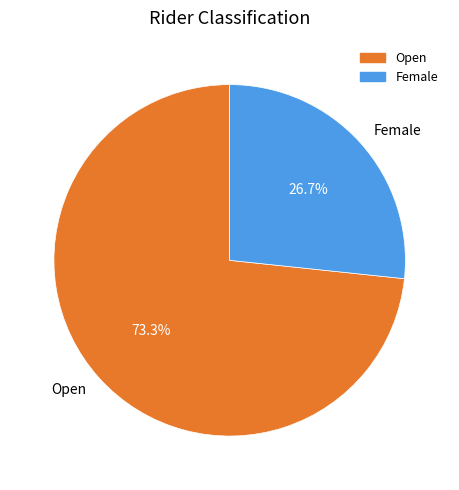

Count the number of slices in the pie.

2